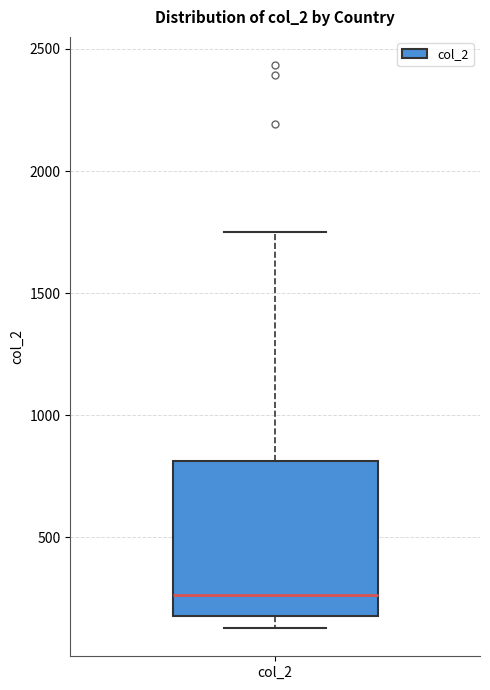

Transcribe this box plot: give where the median line is, the range the box spans, and where the two whiskers end, as read against the y-axis. The values are not printed on the chart, so give them approximately, as read against the axis.

median 250, box 200 to 800, whiskers 150 to 1750